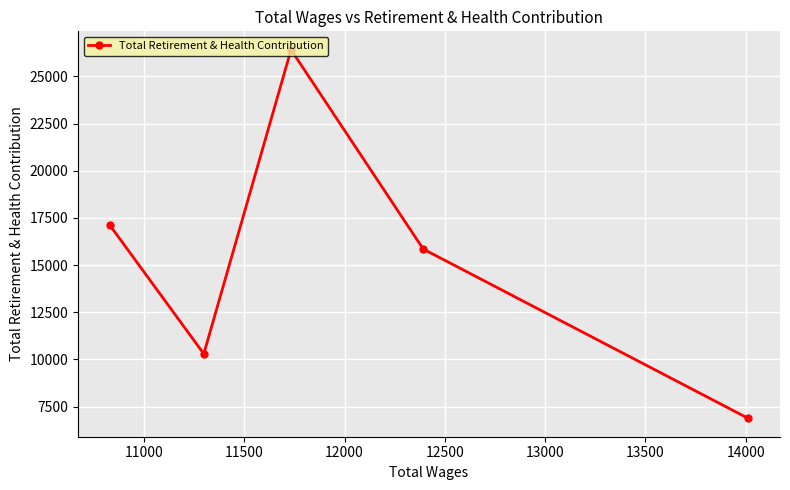

Reading left to right, list all the values displayed in this chart.

17105	10293	26413	15849	6876